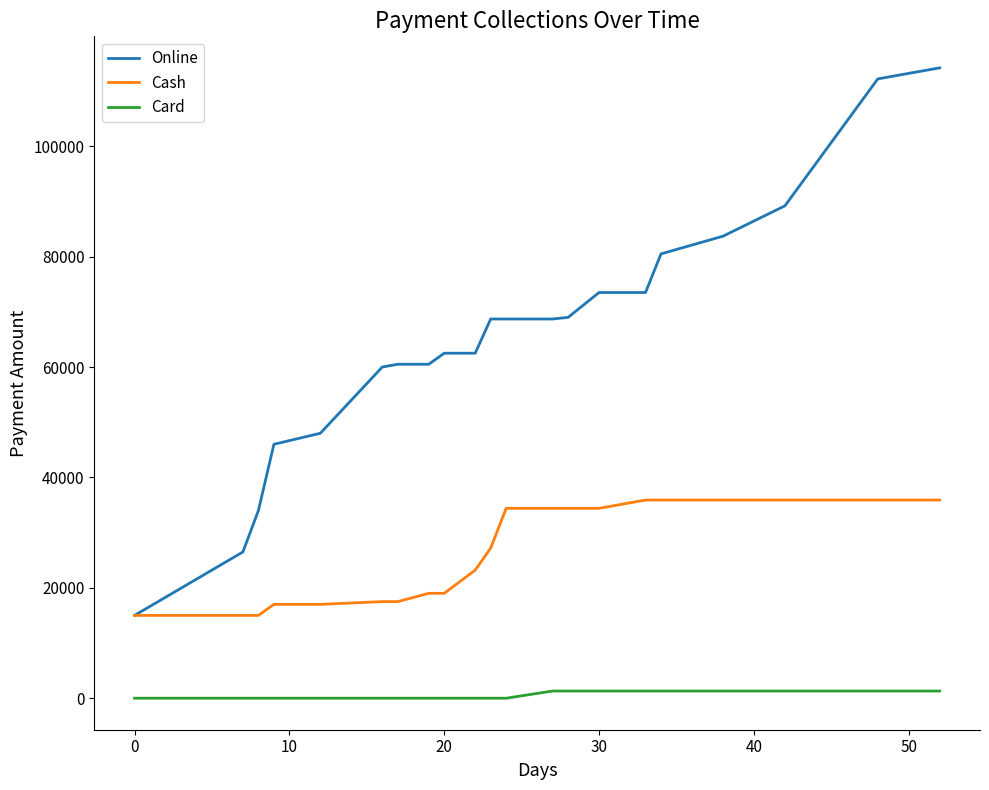

Which series has the largest range (max minus min)?

Online